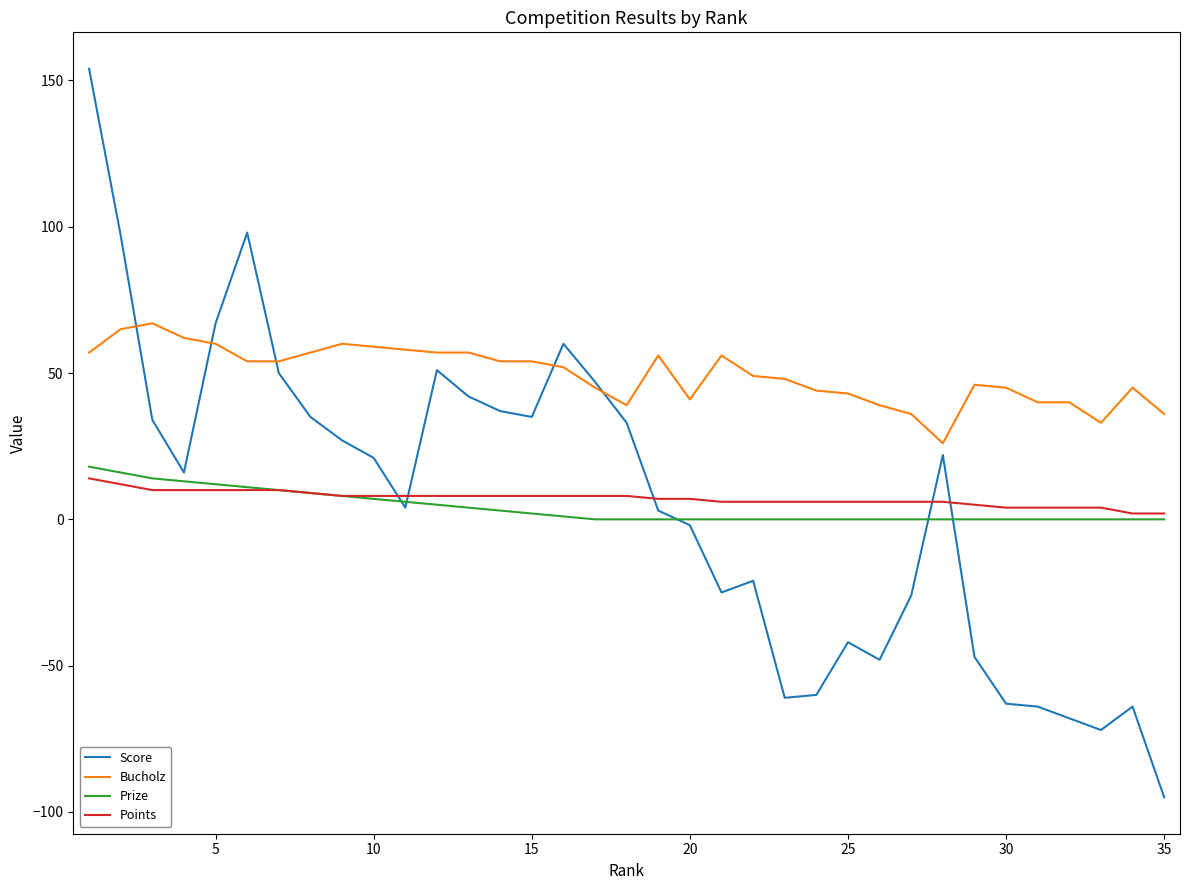

Which series has the largest total across all categories?

Bucholz